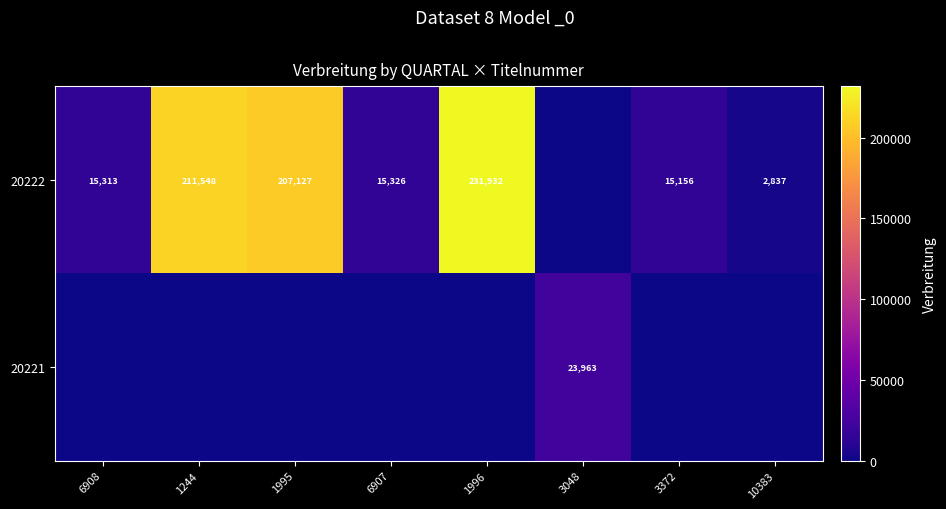

Which label corresponds to the largest value in the chart?

1996